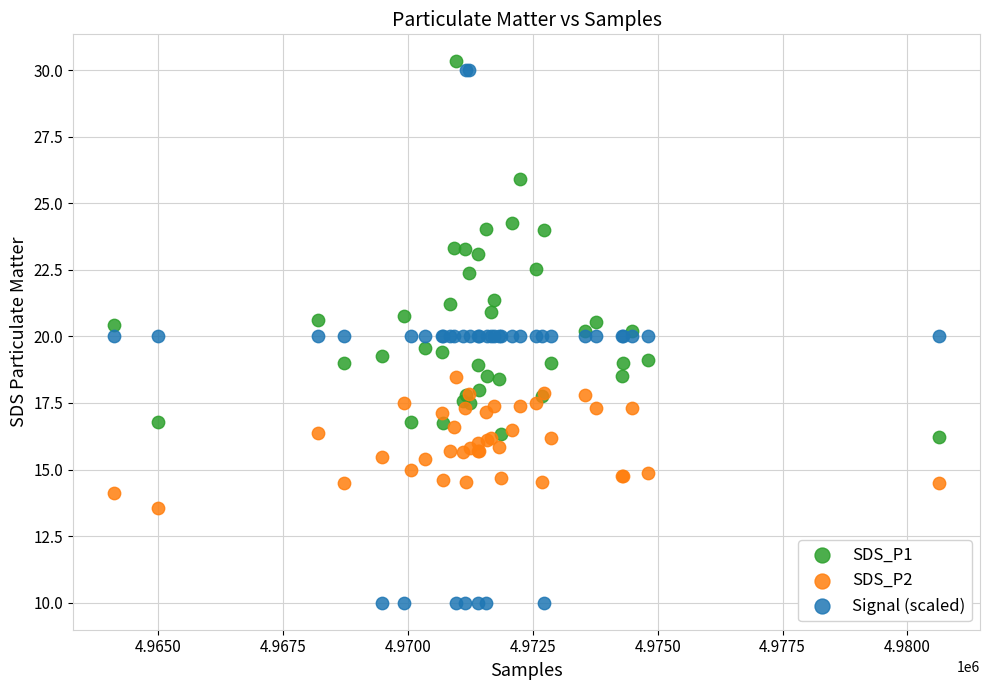

Which series contains the highest Y value?

SDS_P1